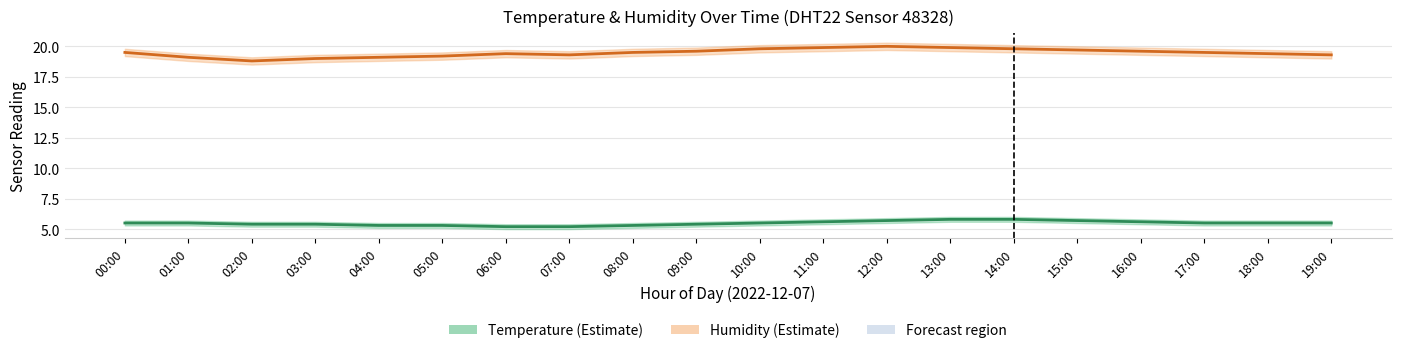

At which label is Temperature closest to 5?

06:00